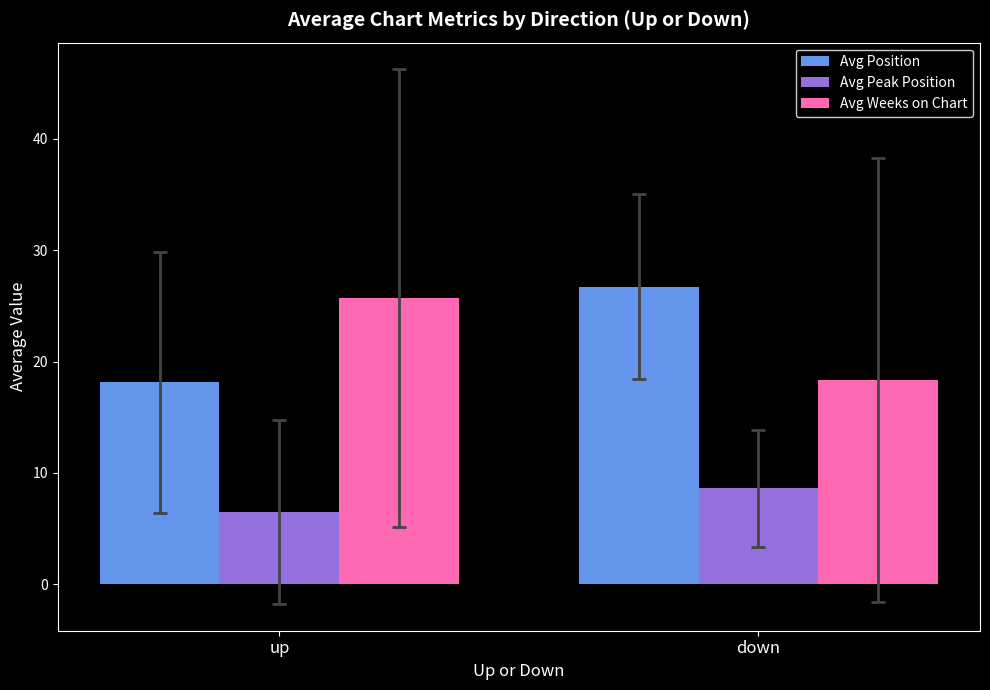

Reading left to right, what are all the values shown in this chart?

Avg Position: up=18.1	down=26.7
Avg Peak Position: up=6.5	down=8.6
Avg Weeks on Chart: up=25.7	down=18.4